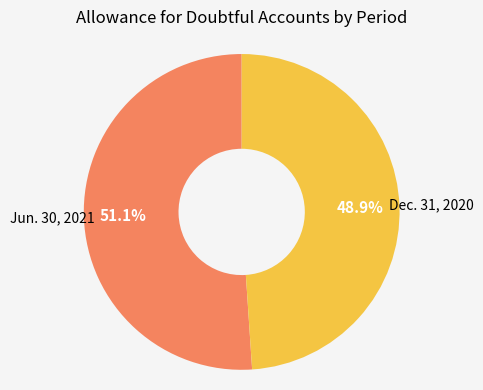

Is there any slice that represents more than half of the pie?

Yes